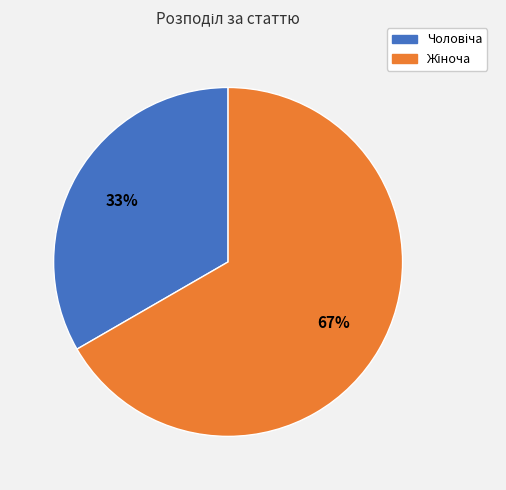

Does any single category account for the majority?

Yes